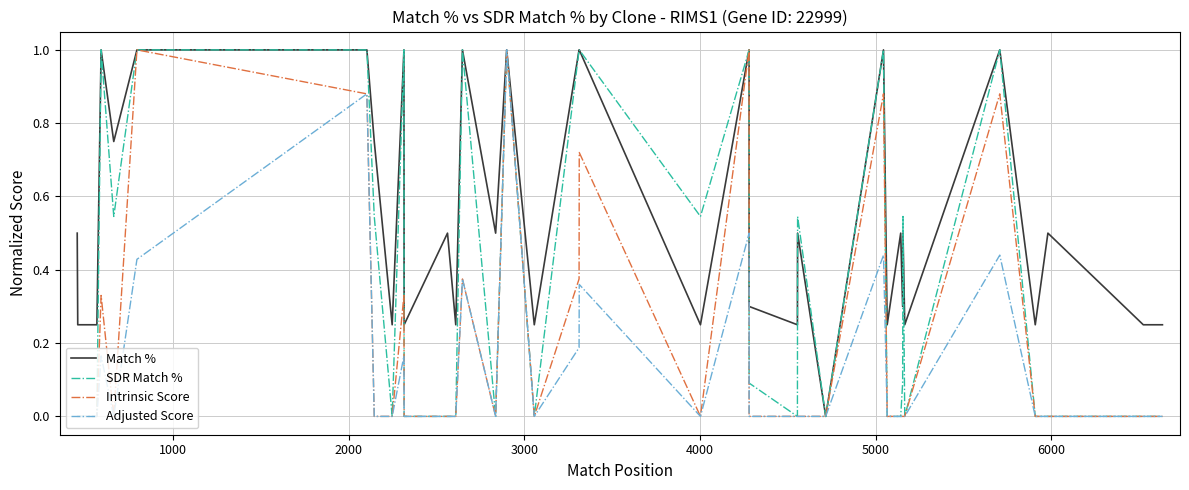

What is the difference between the maximum and second lowest values in the Adjusted Score series?

1.0